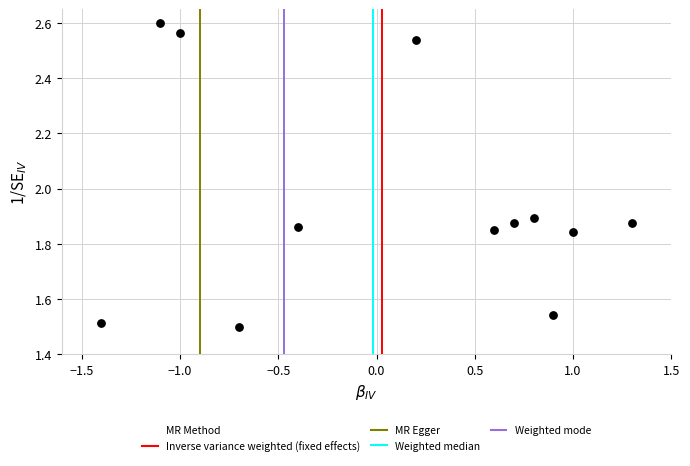

What is the range of X values (max minus min)?

2.7